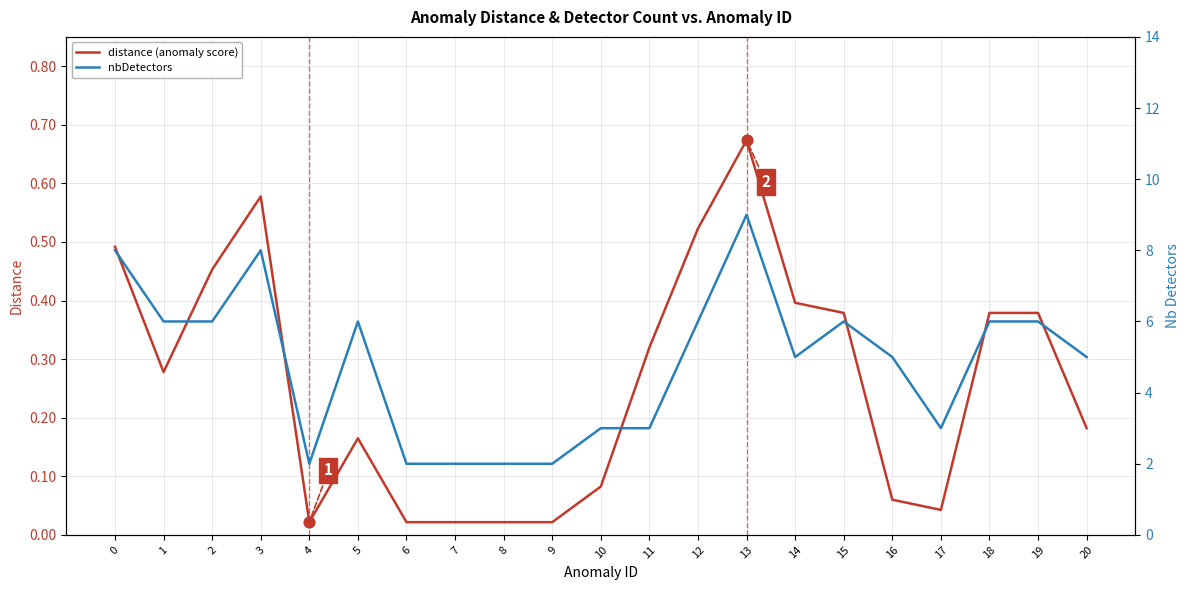

Which series has the largest total across all categories?

nbDetectors